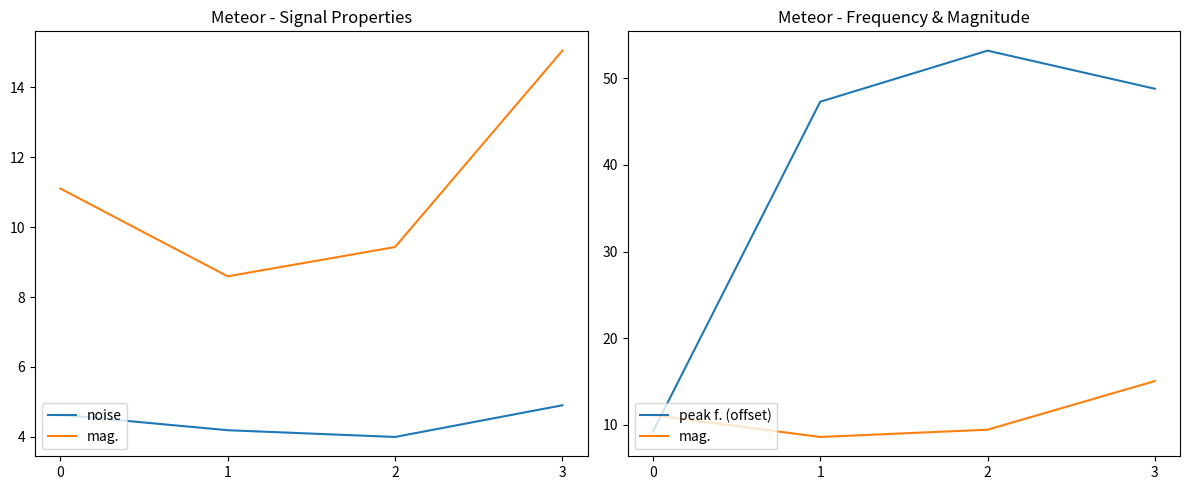

What is the smallest value displayed?

4.0